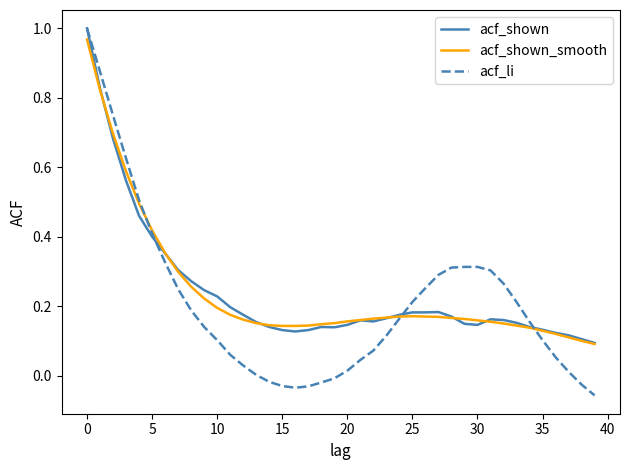

Which series has the widest spread of values?

acf_li